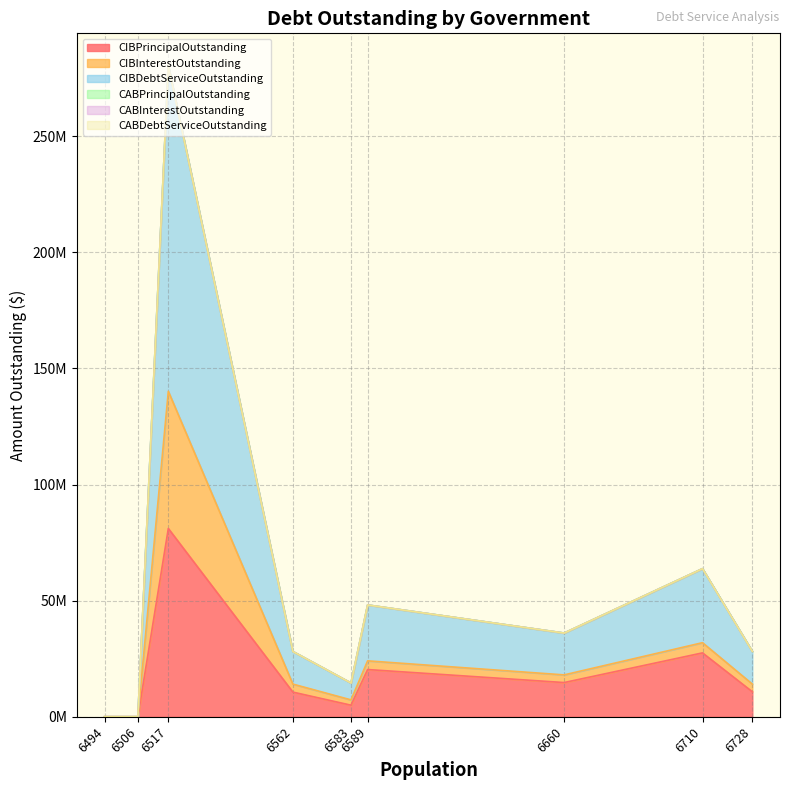

Rank the series by their maximum value, from lowest to highest.

CABPrincipalOutstanding, CABInterestOutstanding, CABDebtServiceOutstanding, CIBInterestOutstanding, CIBPrincipalOutstanding, CIBDebtServiceOutstanding